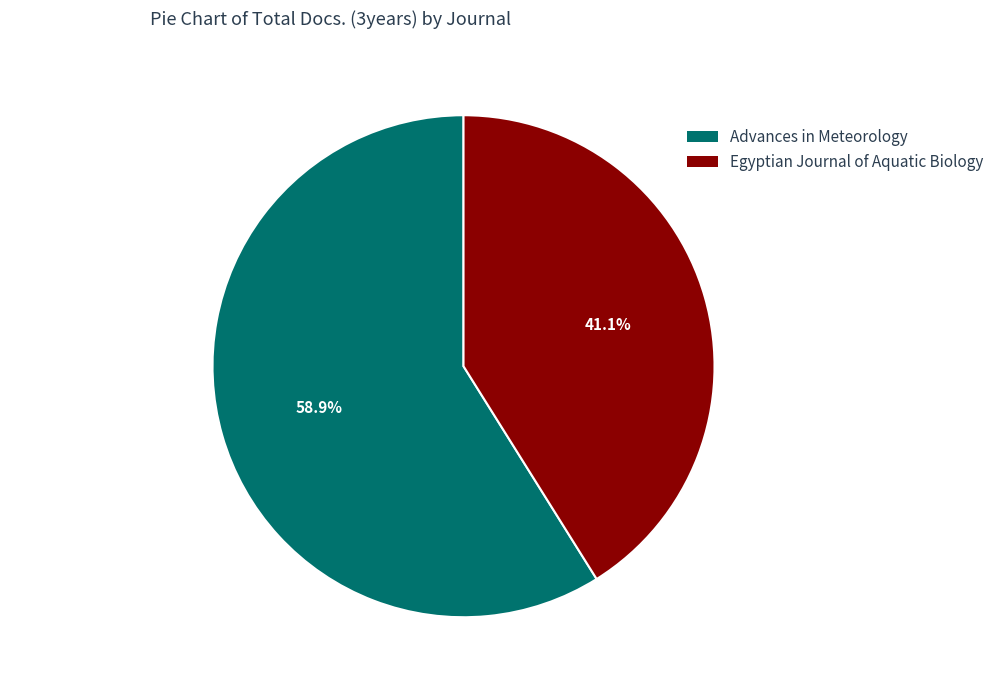

Does Egyptian Journal of Aquatic Biology represent more than half of the total?

No